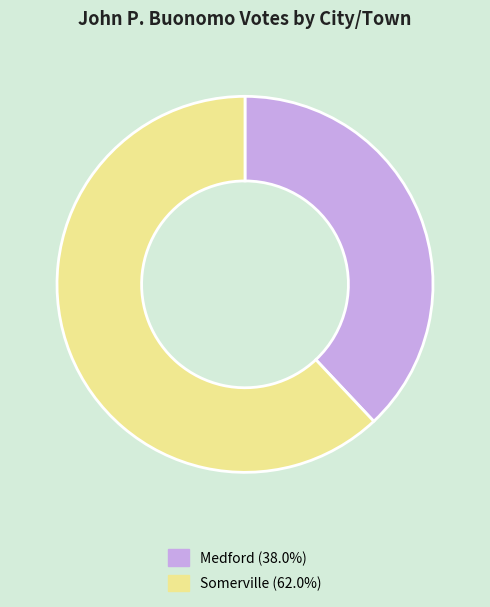

Do Medford and Somerville together represent more than half of the pie?

Yes